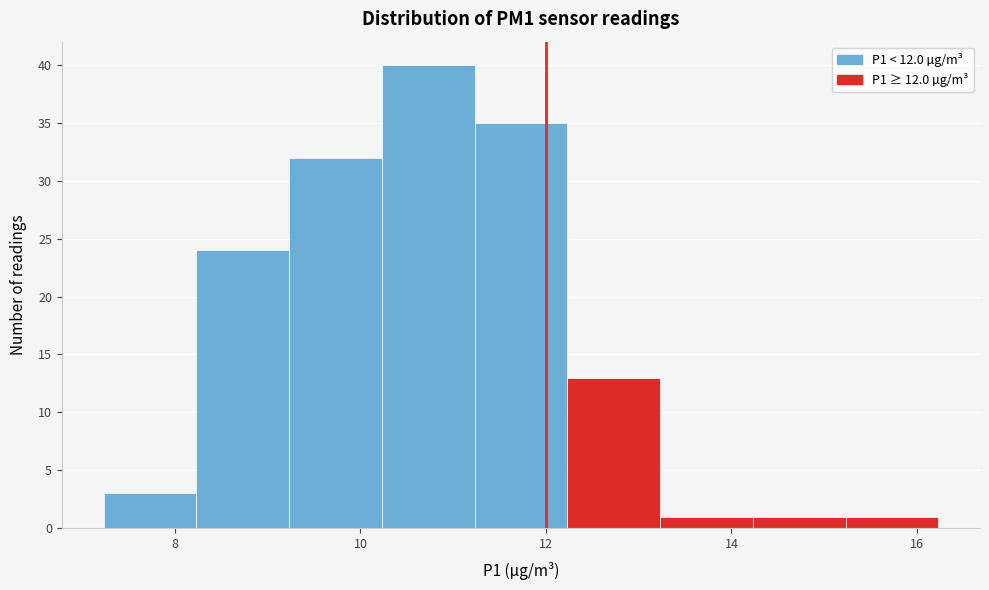

Reading left to right, transcribe this chart: for each bar, give the range it covers on the x-axis and its height. Neither the bar edges nor the heights are printed on the chart, so give them approximately, as read against the axes.

7.2 to 8.2: 3
8.2 to 9.2: 24
9.2 to 10.2: 32
10.2 to 11.2: 40
11.2 to 12.2: 35
12.2 to 13.2: 13
13.2 to 14.2: 1
14.2 to 15.2: 1
15.2 to 16.2: 1